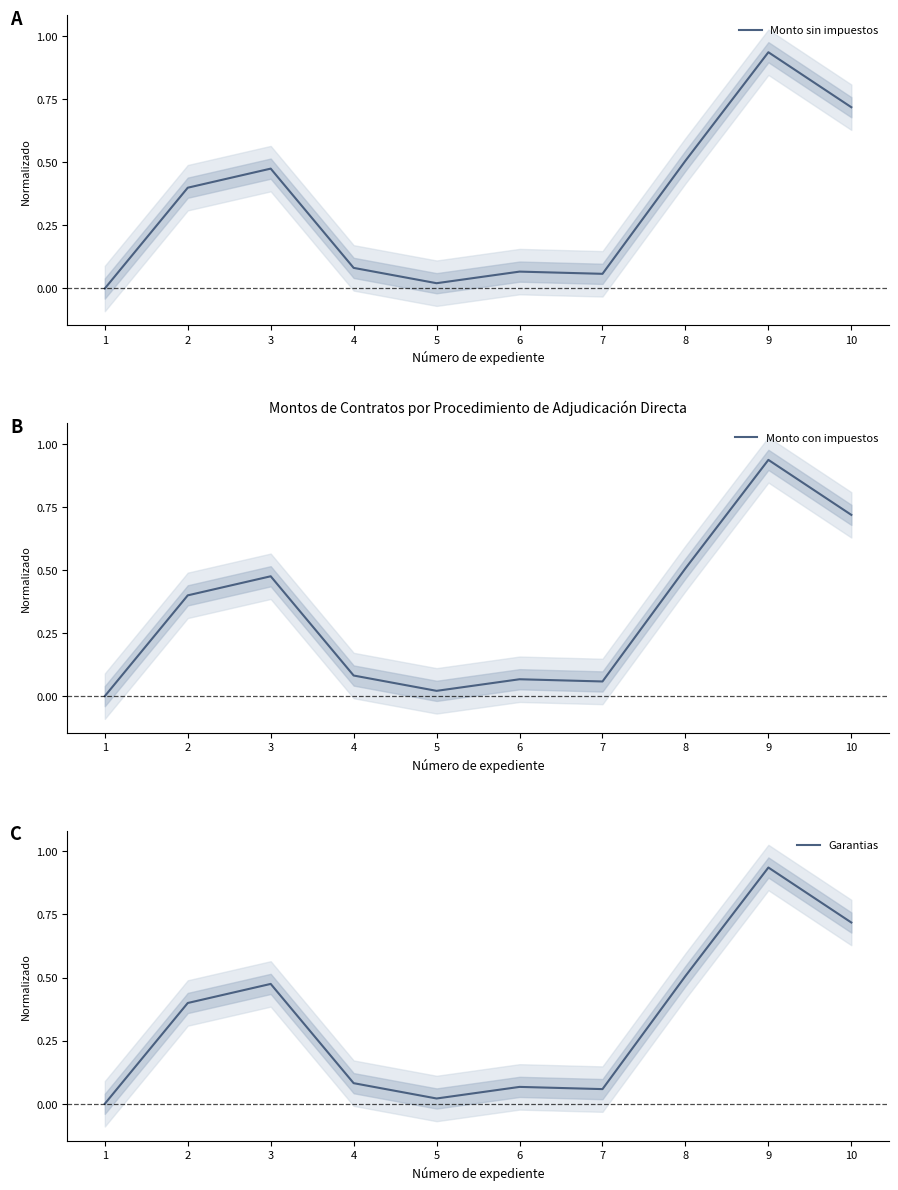

At 9, list the series in order from smallest to largest.

Monto con impuestos, Garantias, Monto sin impuestos